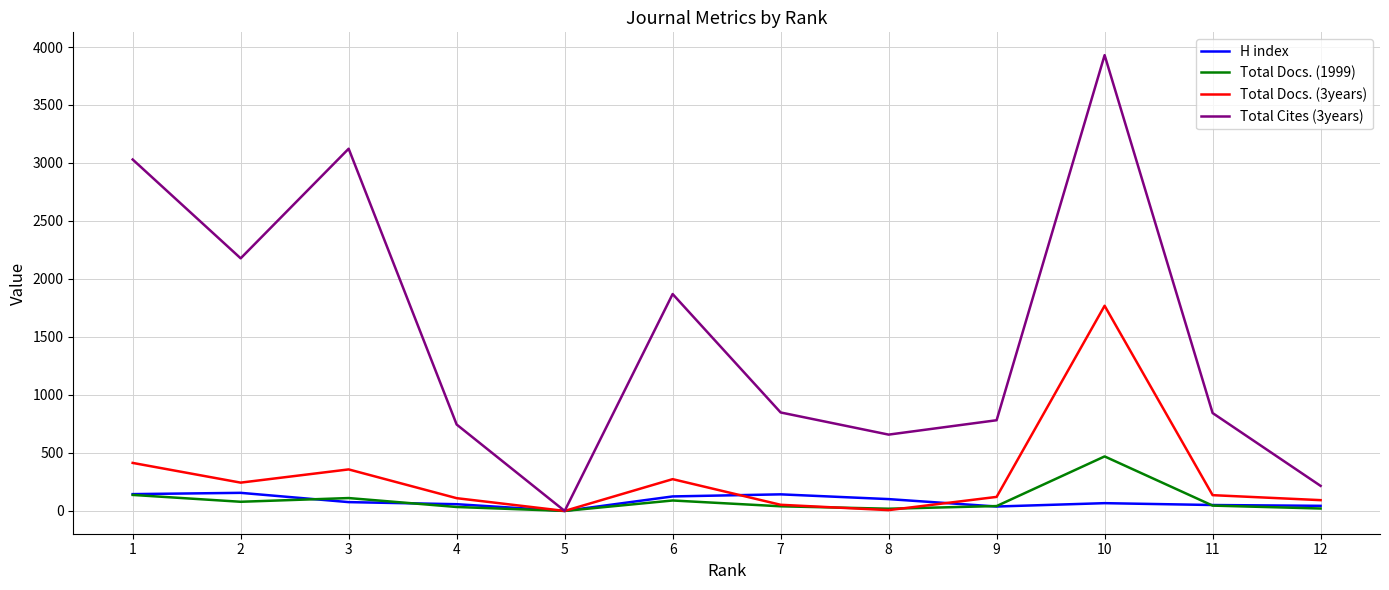

Which series ends up on top after the final intersection of Total Docs. (3years) and H index?

Total Docs. (3years)